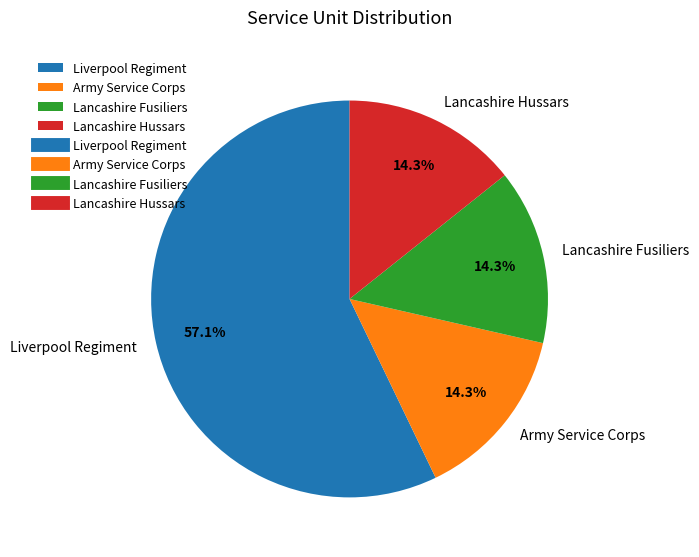

What is the largest slice in the pie chart?

Liverpool Regiment